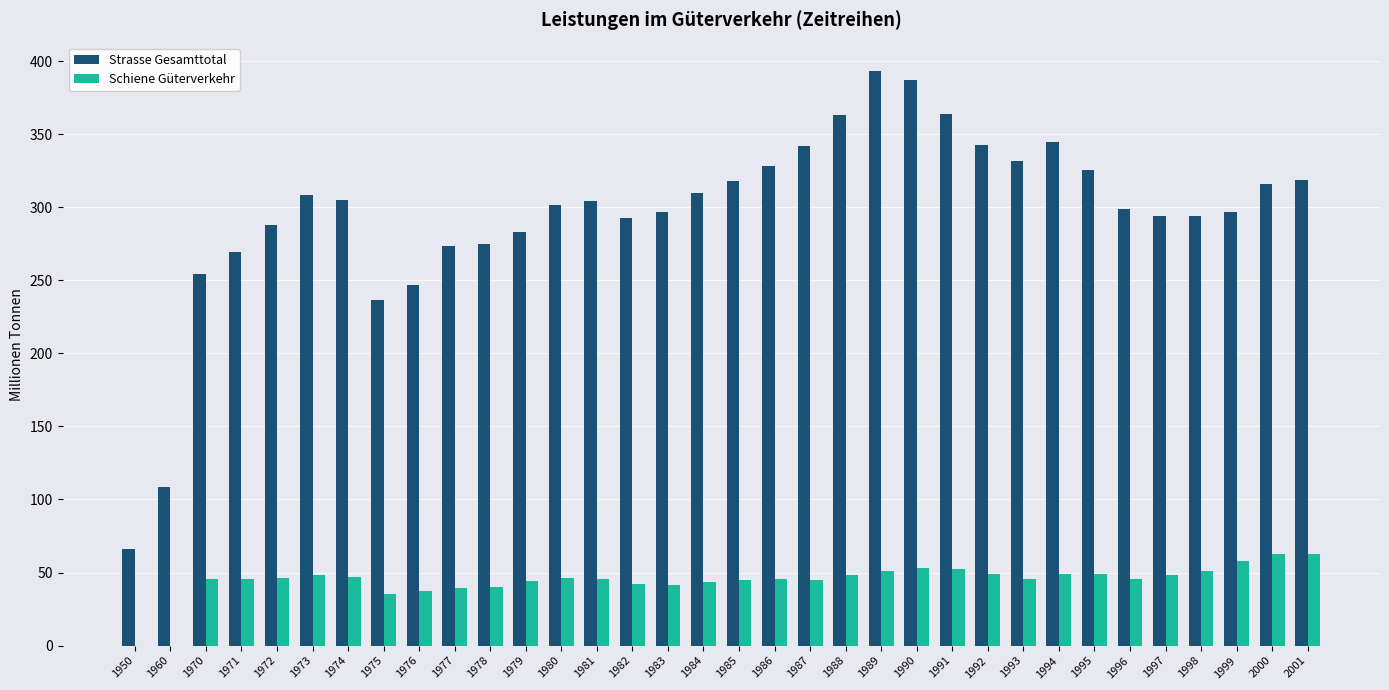

How many groups of bars are there?

34